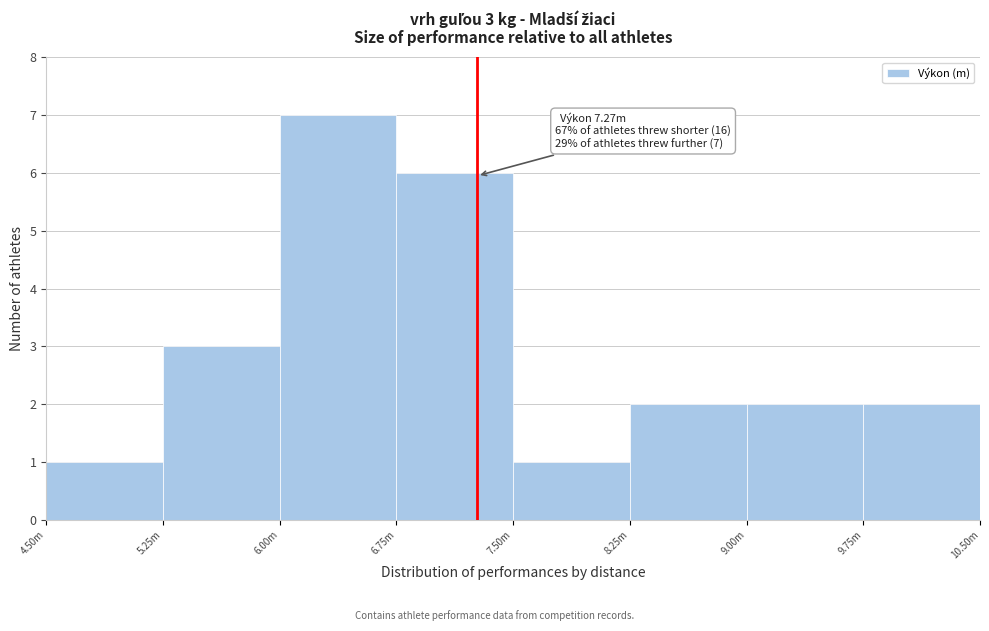

Reading left to right, extract all data points from this chart.

4.50m=1	5.25m=3	6.00m=7	6.75m=6	7.50m=1	8.25m=2	9.00m=2	9.75m=2